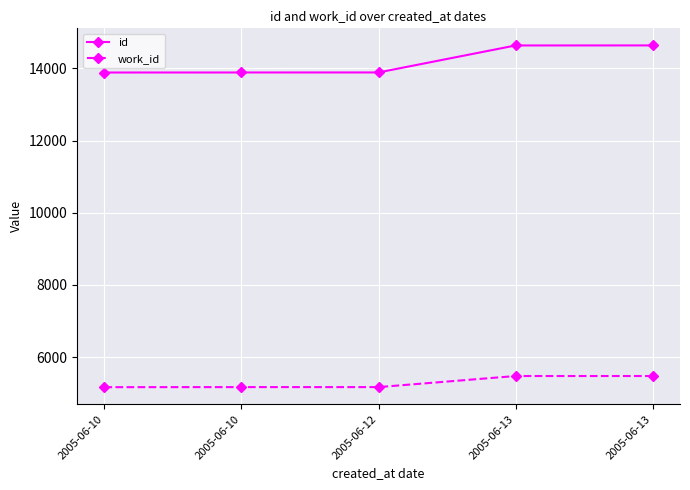

How many series are shown in this chart?

2